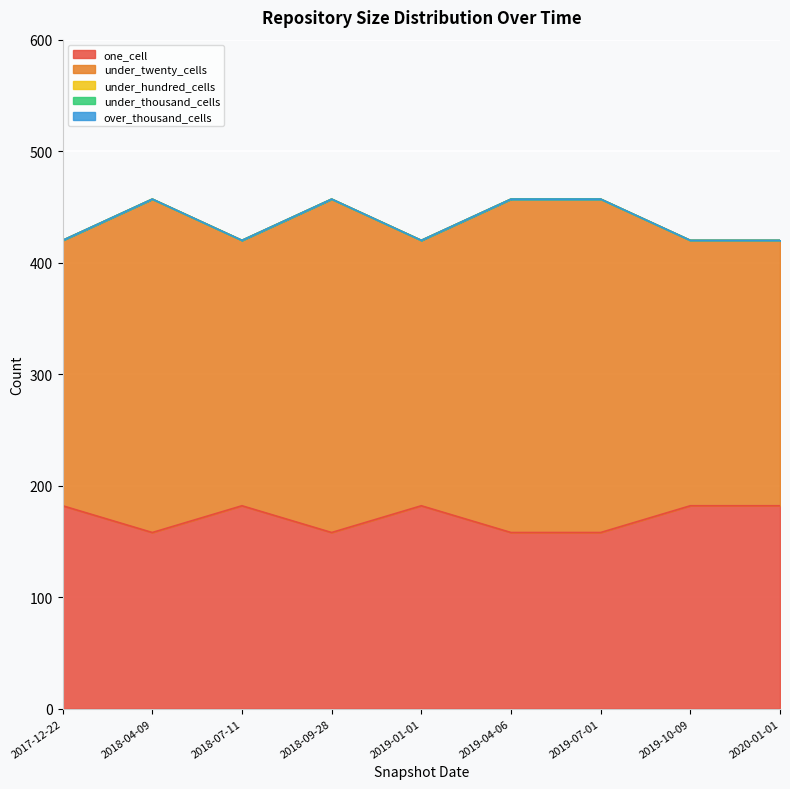

What is the total value across all series at 2019-07-01?

457